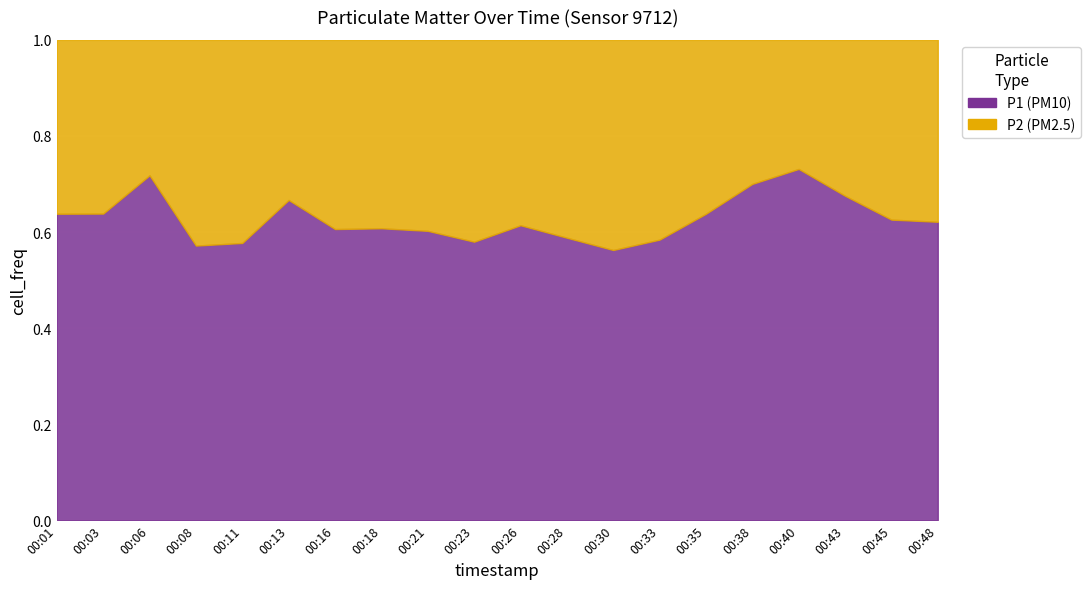

True or false: P1 and P2 cross at least once.

False